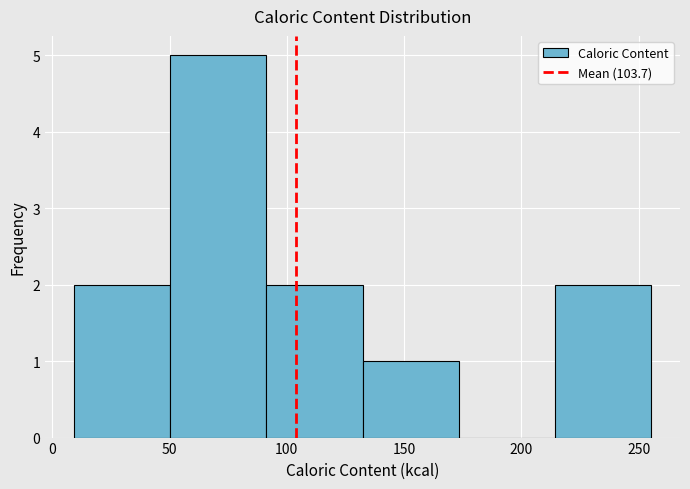

Reading left to right, list every bar in this chart as the range it spans on the x-axis followed by its height. Neither the bar edges nor the heights are printed on the chart, so give them approximately, as read against the axes.

10 to 50: 2
50 to 90: 5
90 to 130: 2
130 to 175: 1
175 to 215: 0
215 to 255: 2